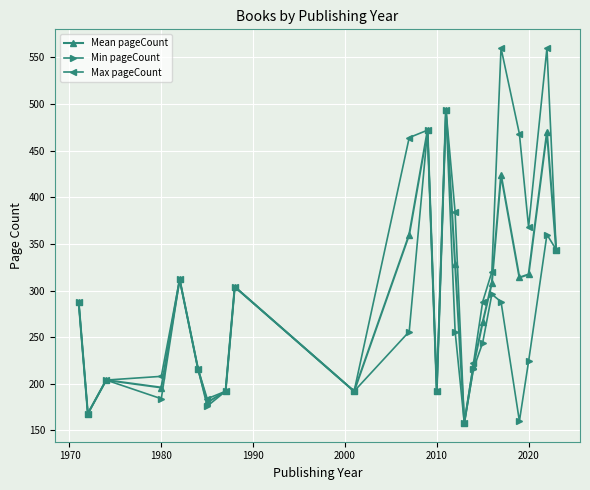

What is the value of the Min pageCount point at the 13th from the left?

192.0